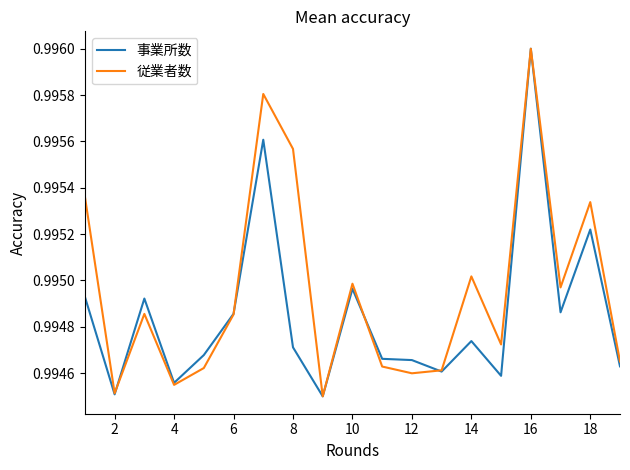

Rank the series by their average value, from highest to lowest.

従業者数, 事業所数